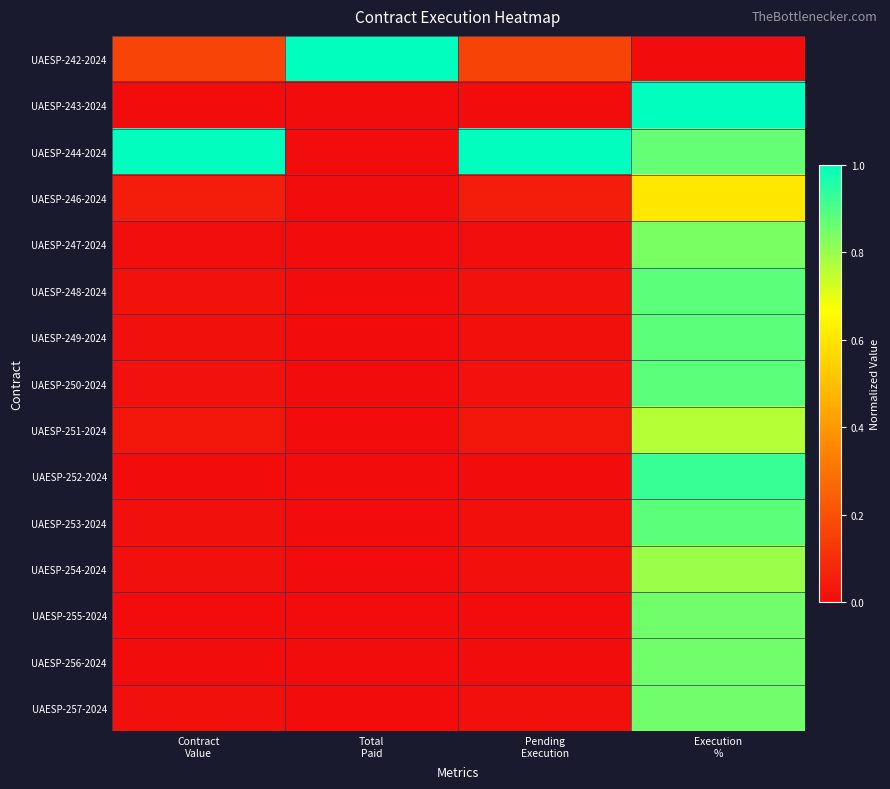

What is the difference between the highest and lowest values at Contract
Value?

1.0